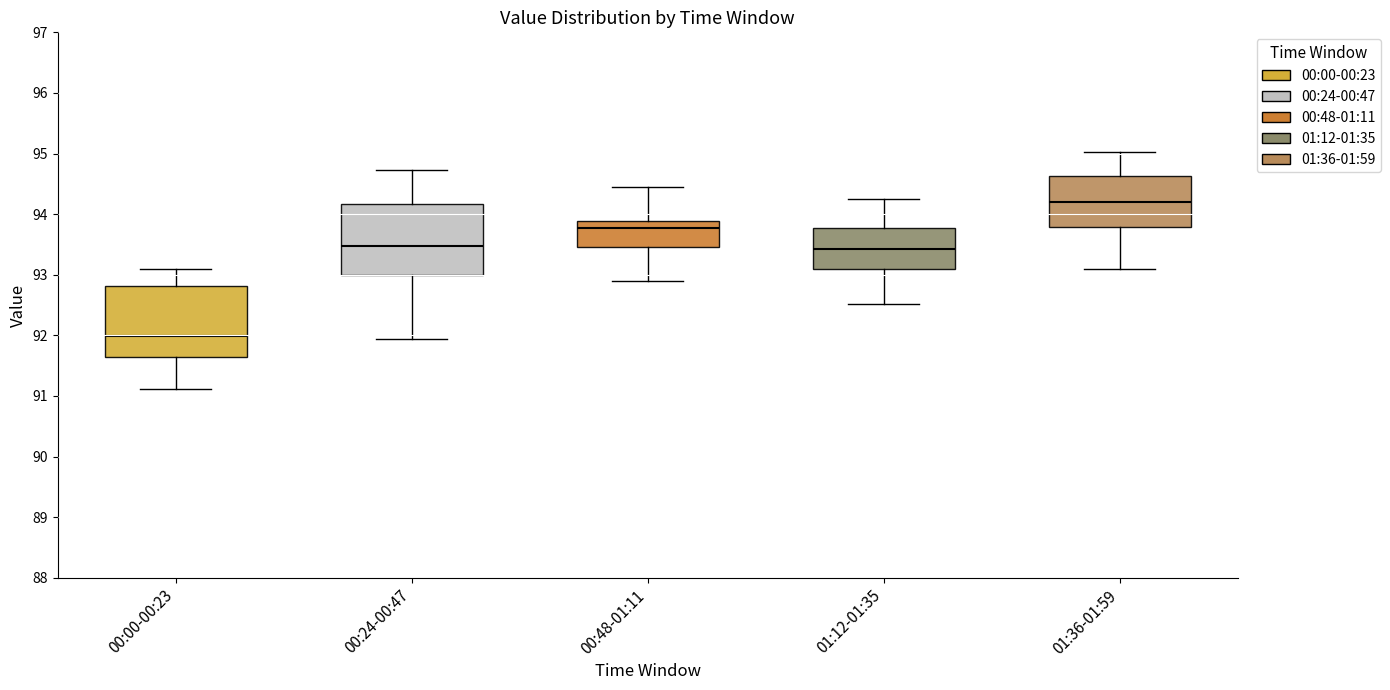

Where is the lower edge of the box for 01:36-01:59 on the y-axis? The values are not printed on the chart, so give them approximately, as read against the axis.

93.8